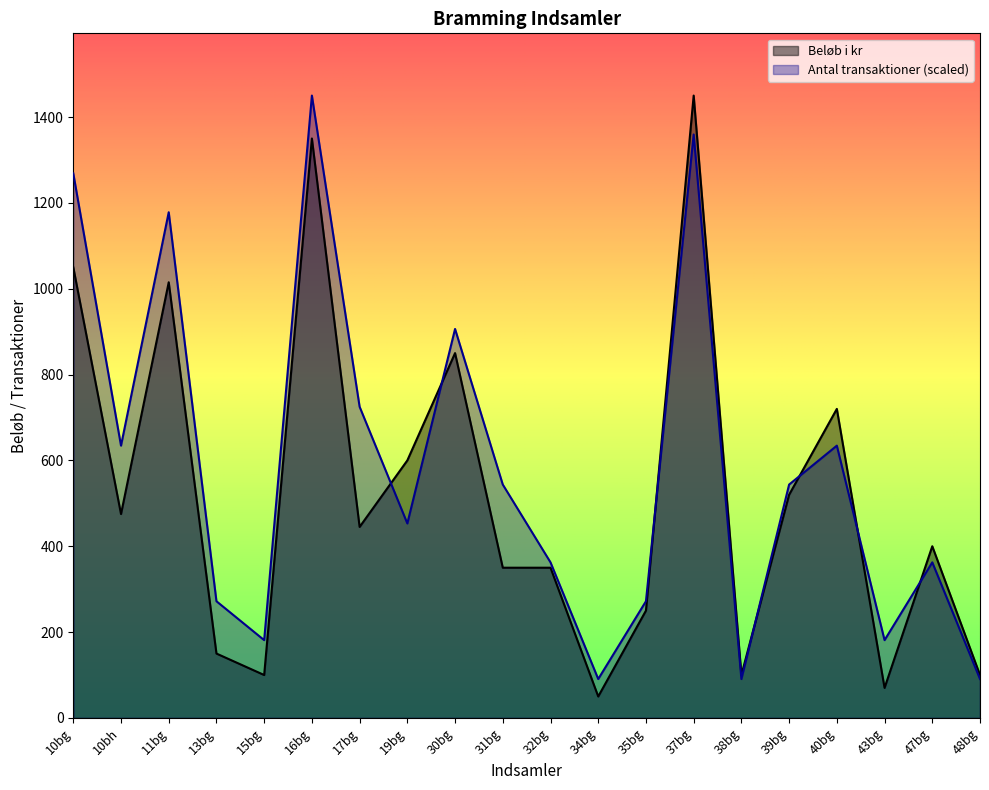

True or false: Beløb i kr has more than 2 points higher than both neighbors.

True